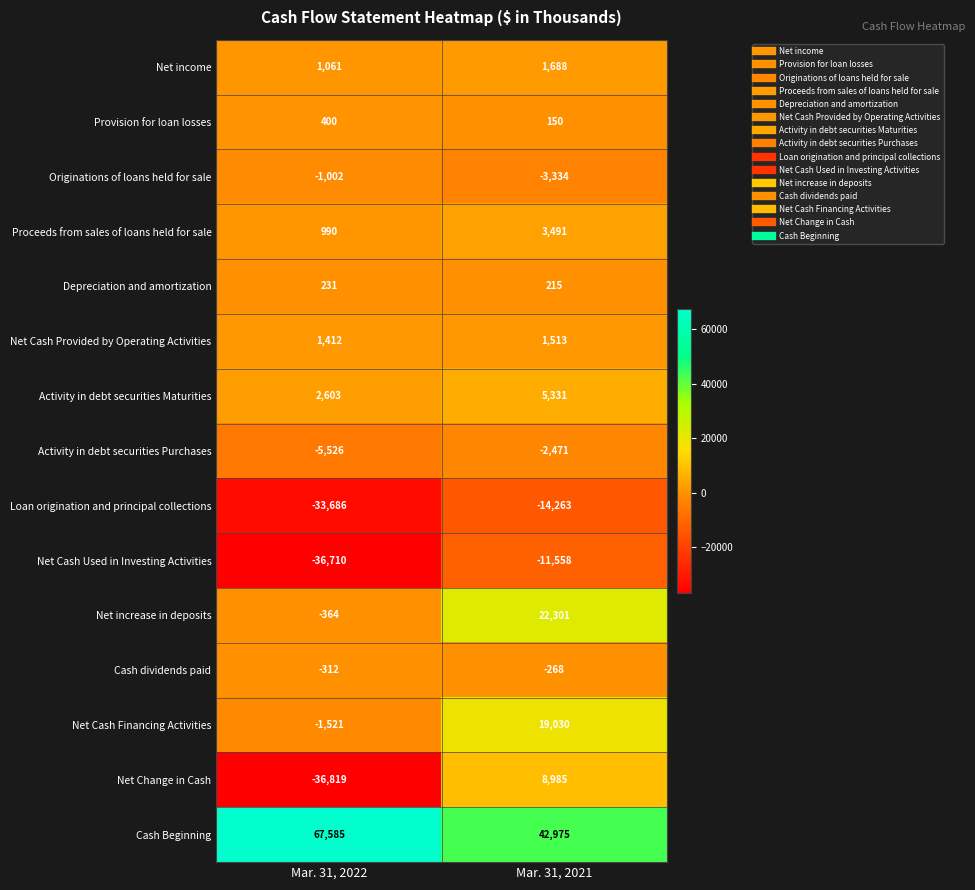

Which category has the highest value in the Proceeds from sales of loans held for sale series?

Mar. 31, 2021